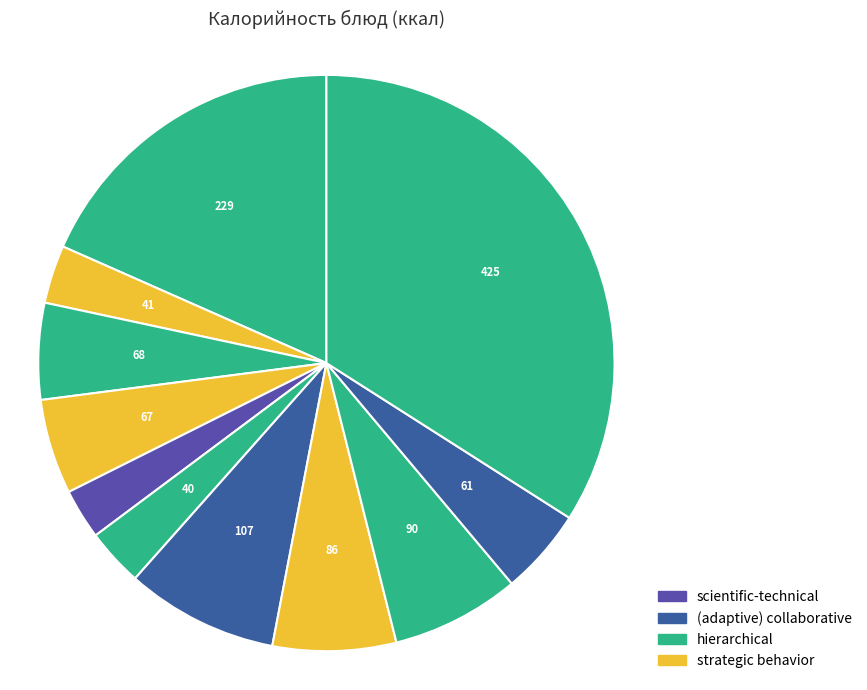

To the nearest percent, what is the difference between the largest and smallest slice percentages?

31%